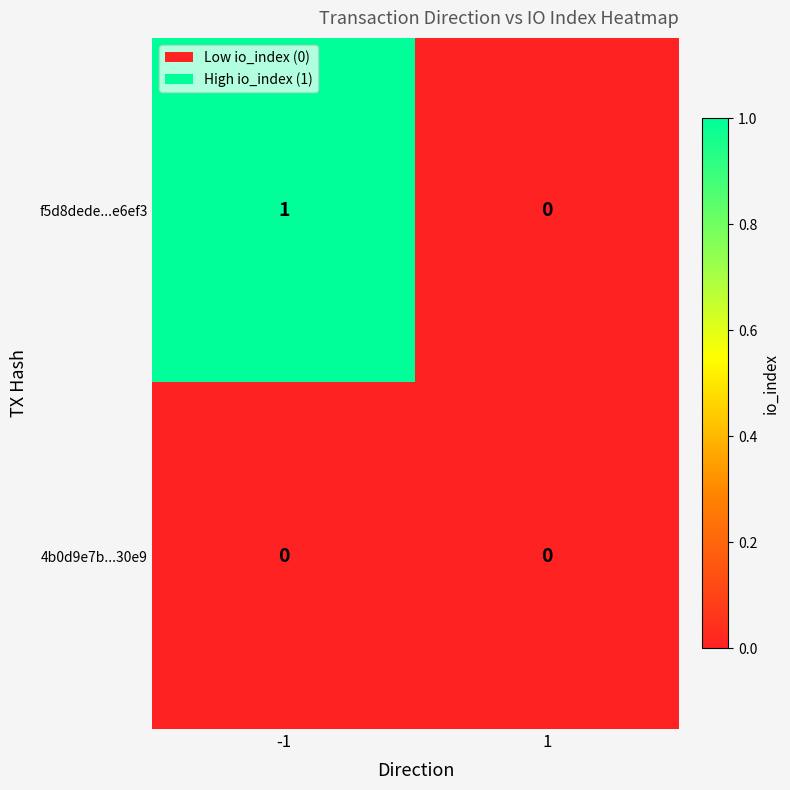

Reading right to left, extract all data points from this chart.

f5d8dede...e6ef3: 1=0	-1=1
4b0d9e7b...30e9: 1=0	-1=0